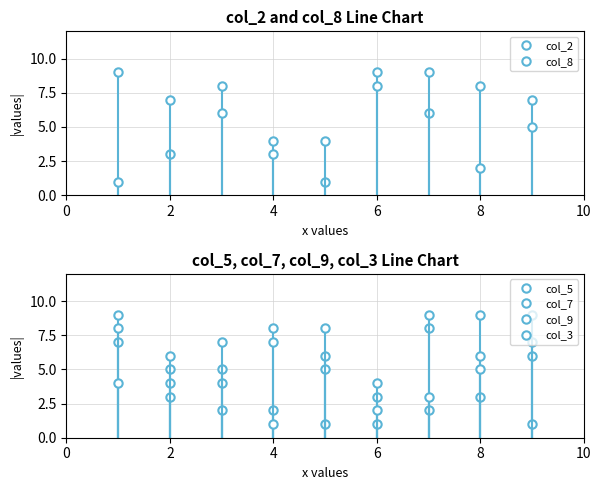

At which category does col_8 reach its first local peak?

2